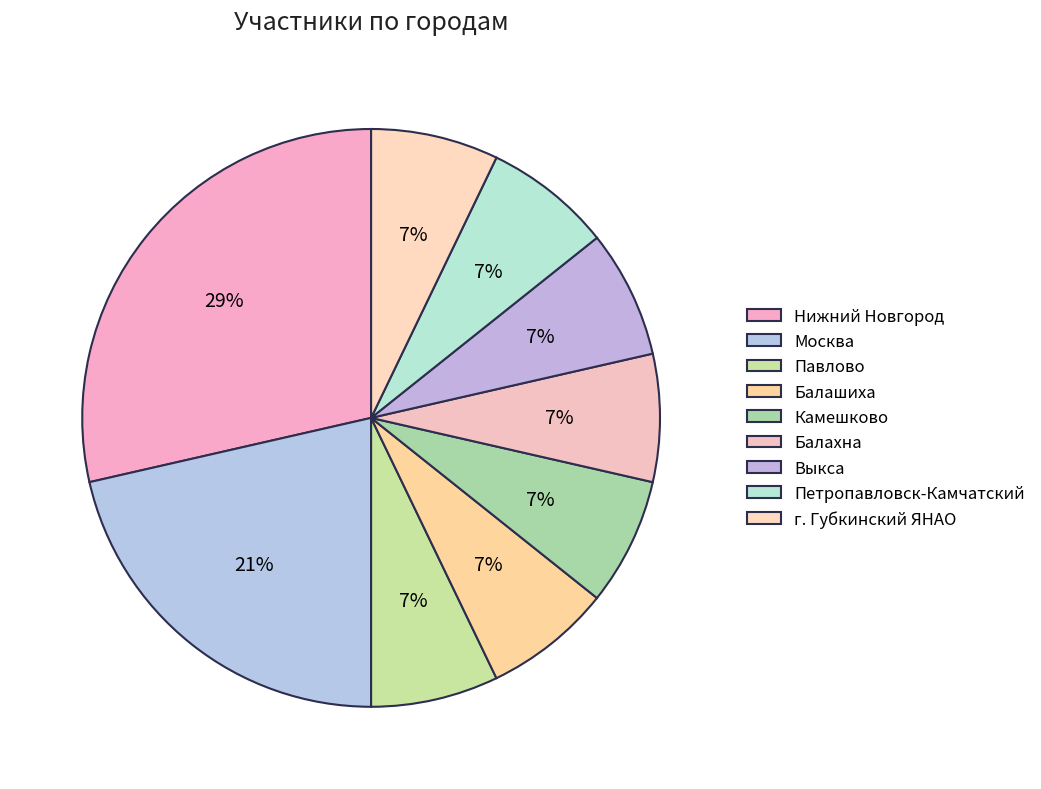

How many slices are in this pie chart?

9